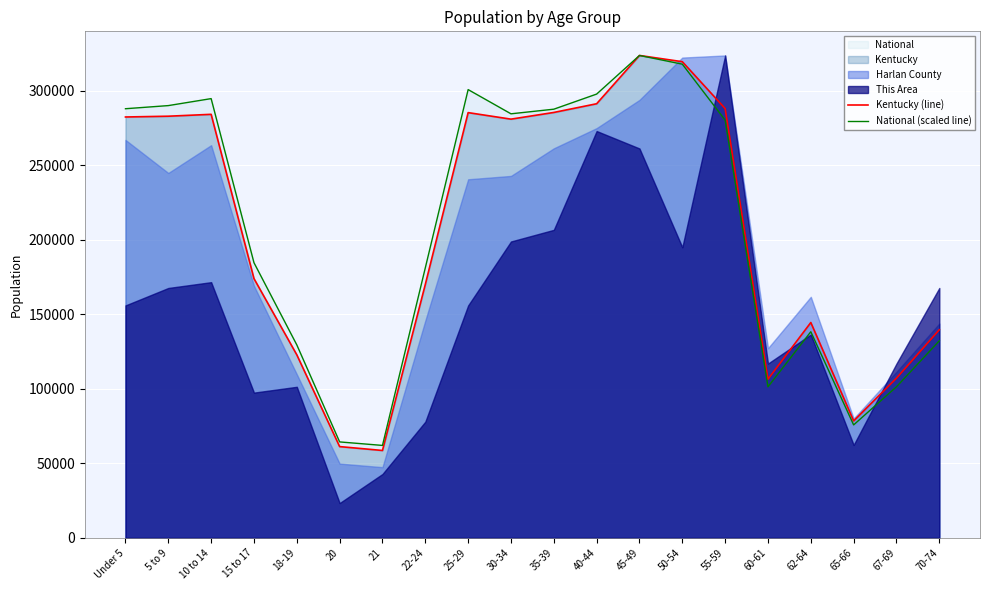

True or false: Kentucky (line) and National (scaled line) cross at least once.

False